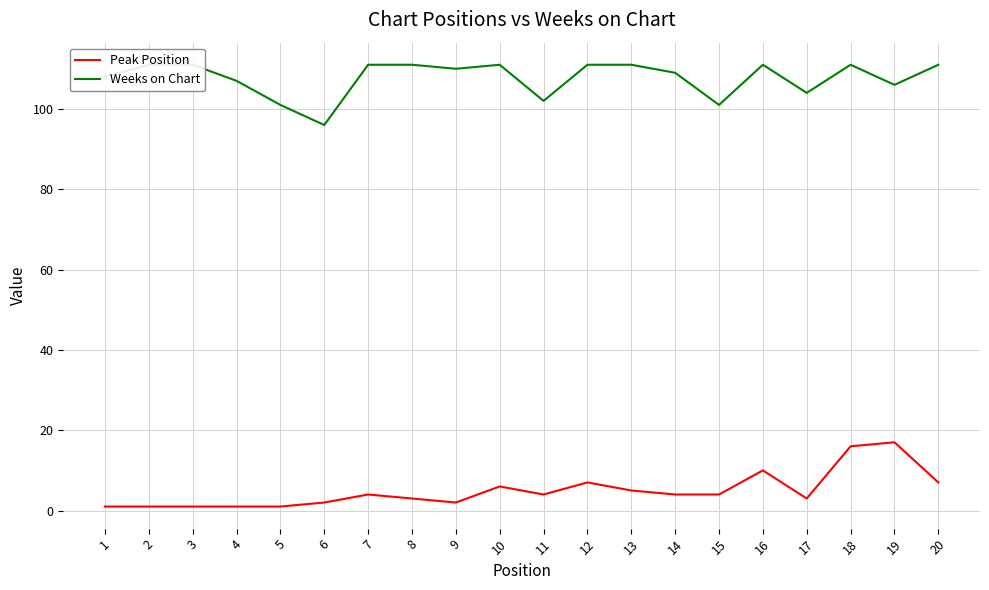

The value of Peak Position at 2 is 2. True or false?

False